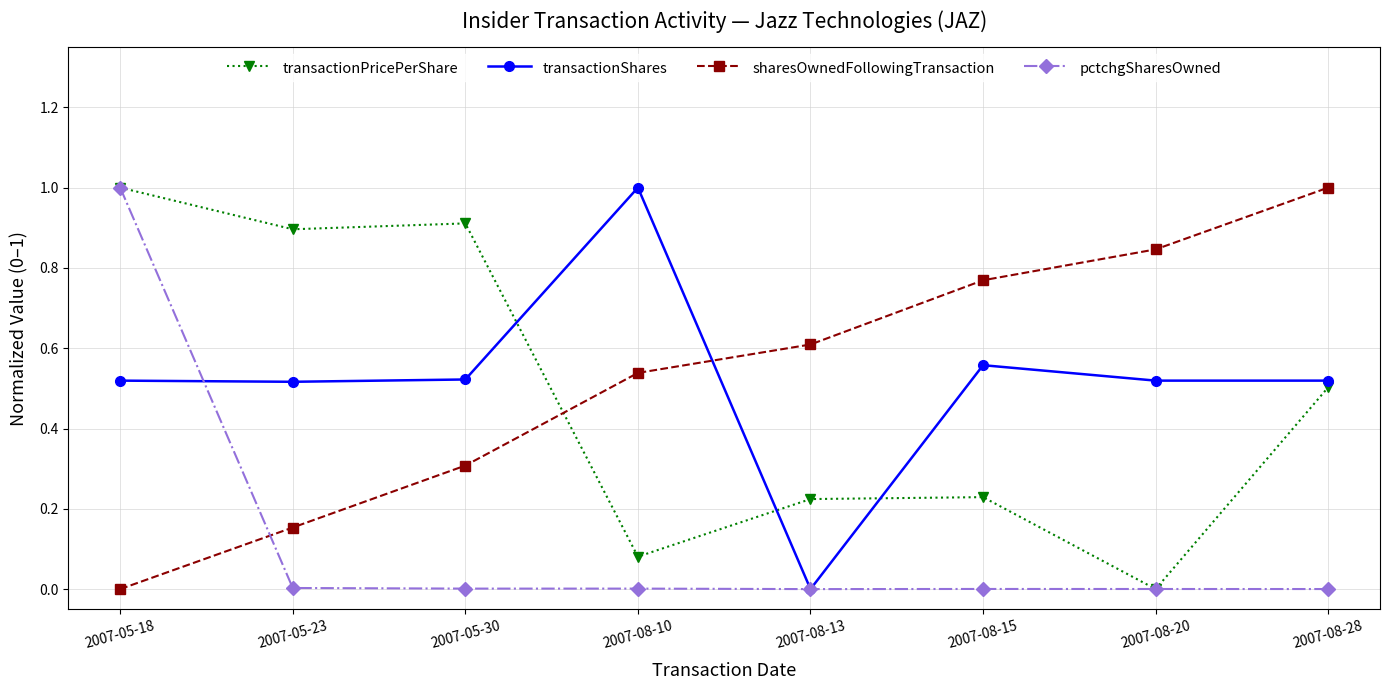

What is the difference between the highest and lowest values at 2007-08-10?

1.0